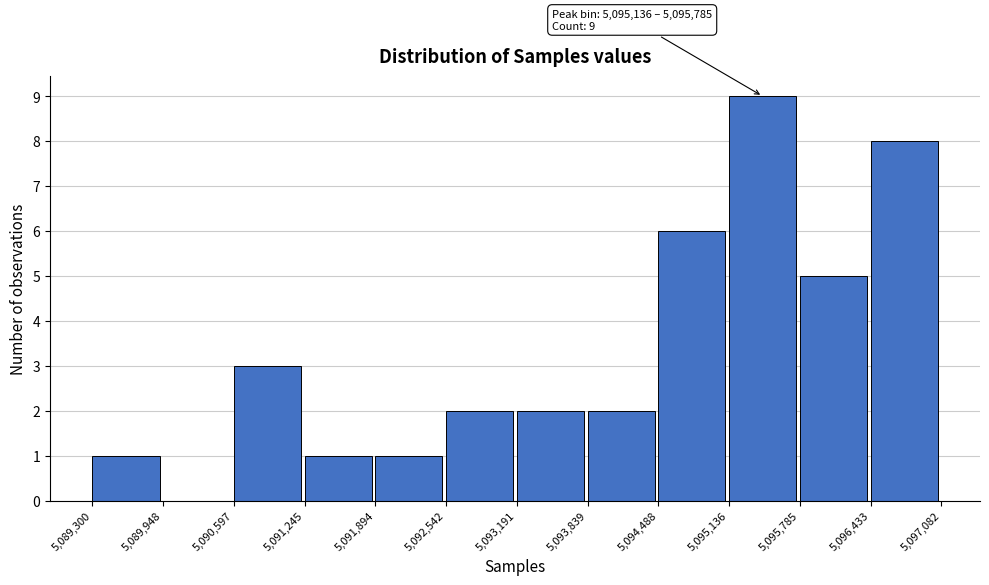

Which range on the x-axis has the tallest bar?

5,095,136 to 5,095,785